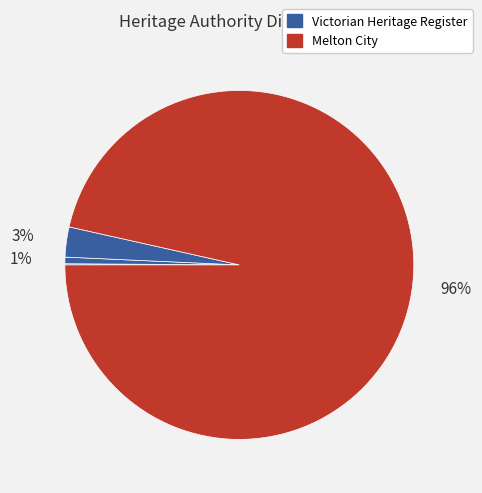

Is there any slice that represents more than half of the pie?

Yes